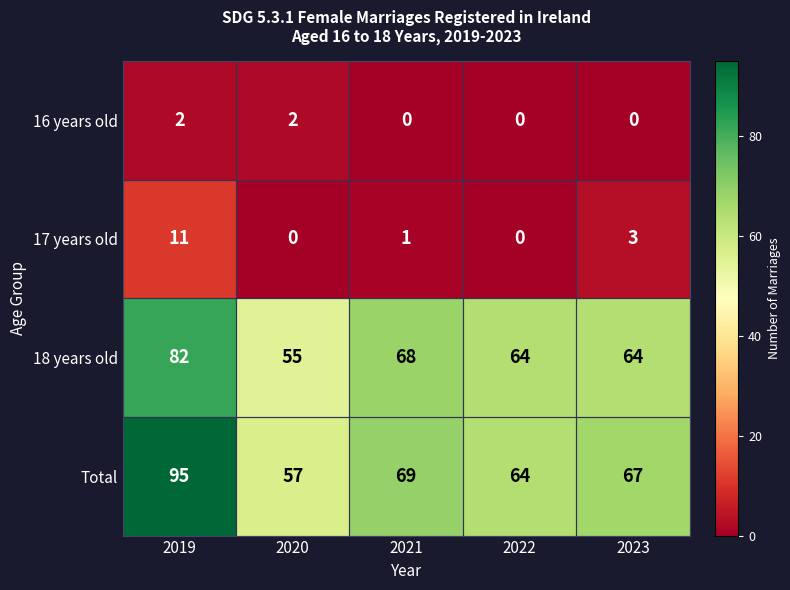

What is the sum of all 16 years old values?

4